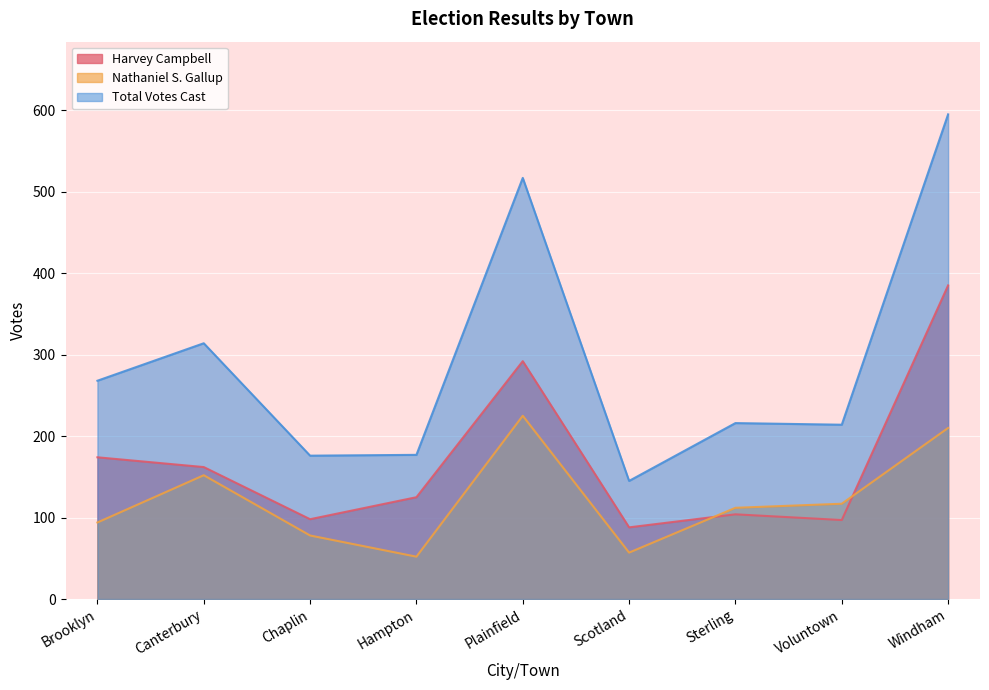

True or false: Total Votes Cast has a value of 595 at Windham.

True